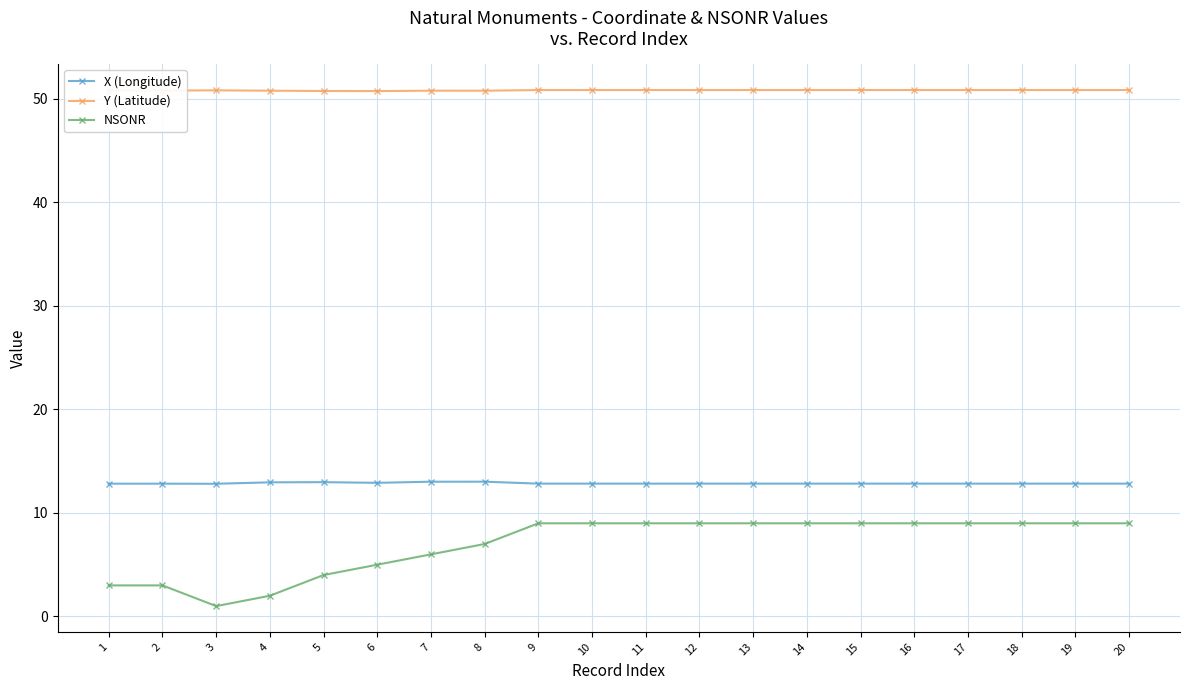

Which series has the largest total across all categories?

Y (Latitude)